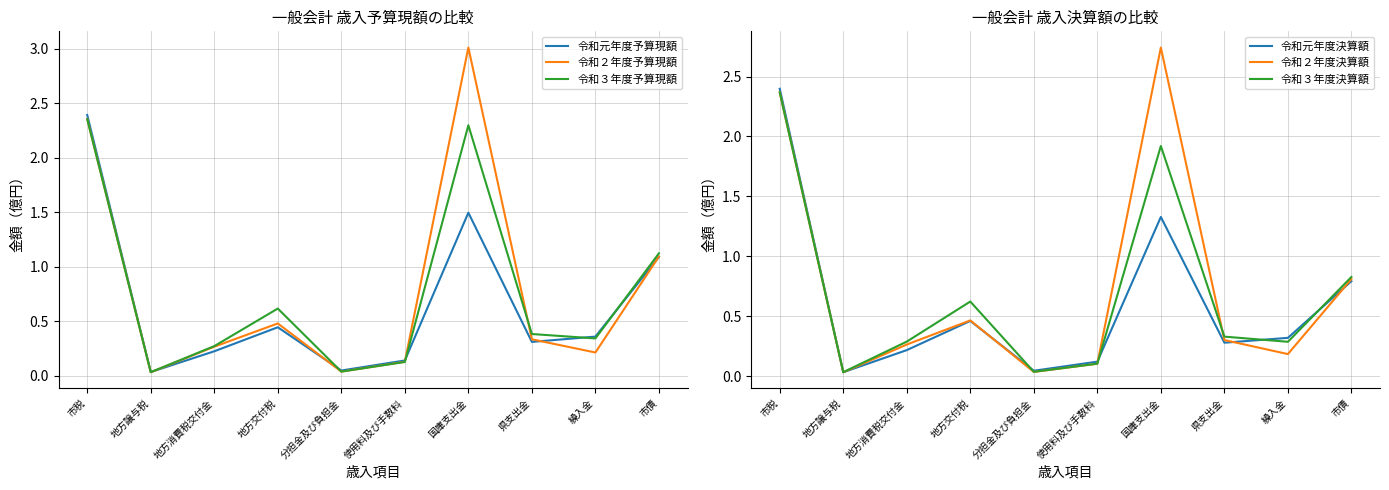

In 令和２年度予算現額, how many points are higher than both neighbors (excluding endpoints)?

2